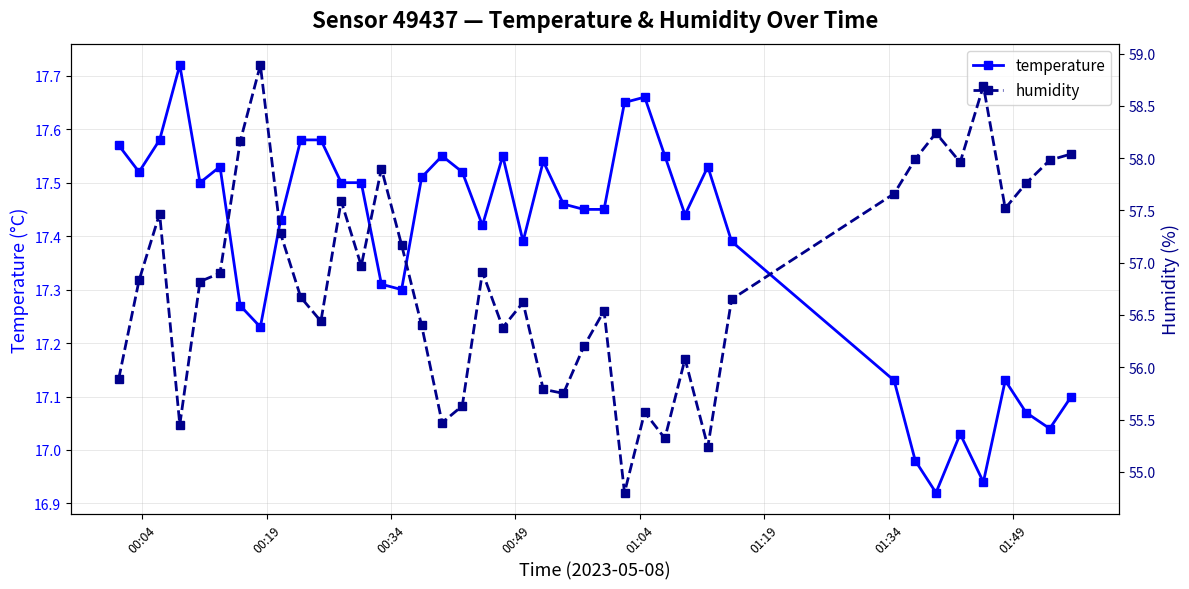

True or false: temperature has more than 1 interior local peaks.

True